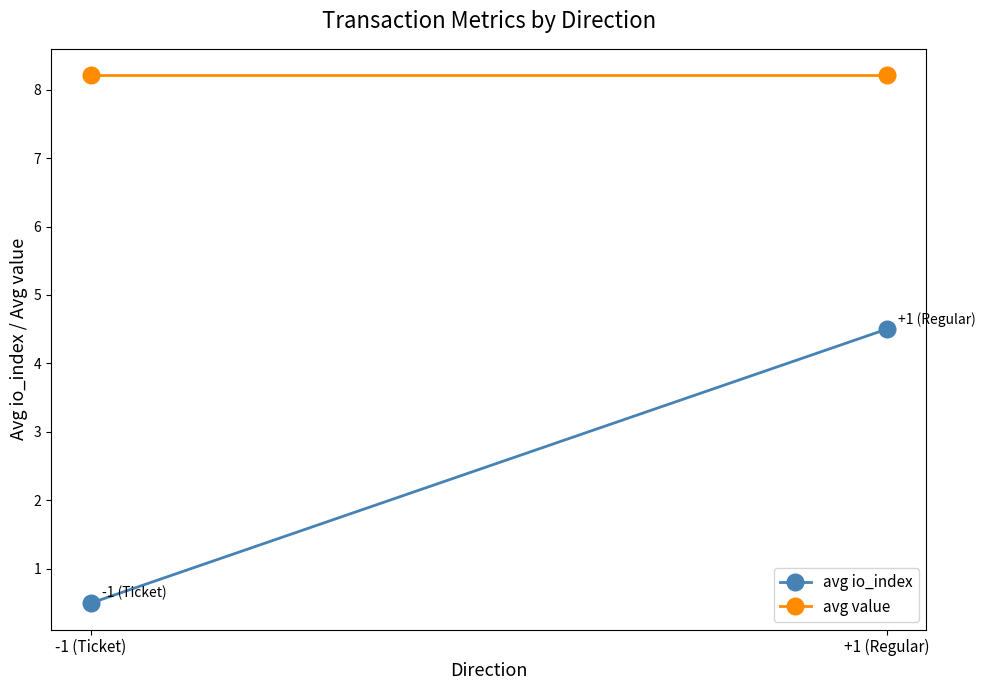

What is the value of the avg value point at the 1st from the left?

8.2